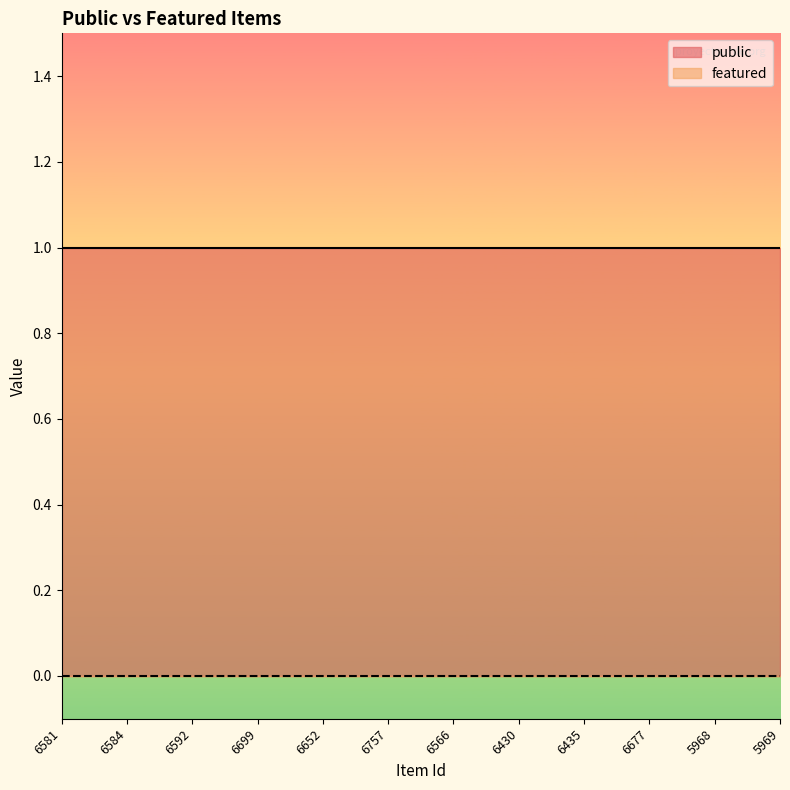

True or false: featured has more than 2 points higher than both neighbors.

False